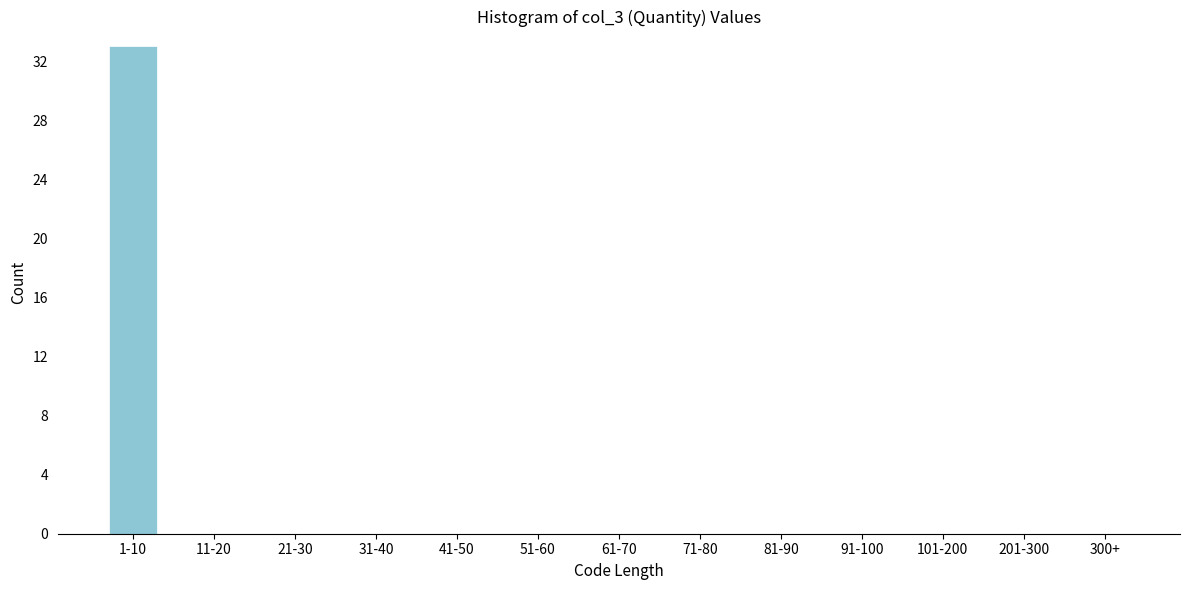

Reading right to left, transcribe all the data shown in this chart.

300+=0	201-300=0	101-200=0	91-100=0	81-90=0	71-80=0	61-70=0	51-60=0	41-50=0	31-40=0	21-30=0	11-20=0	1-10=33